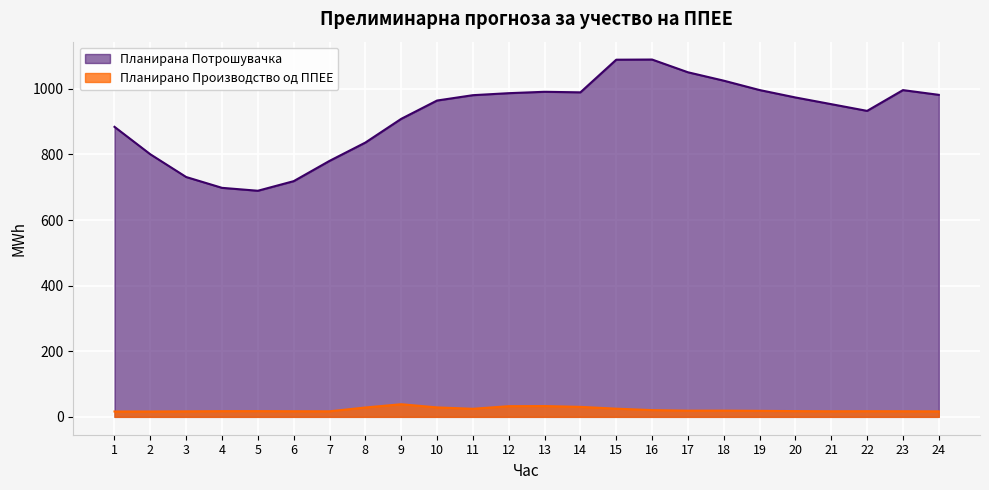

At which category does Планирана Потрошувачка reach its first local peak?

13